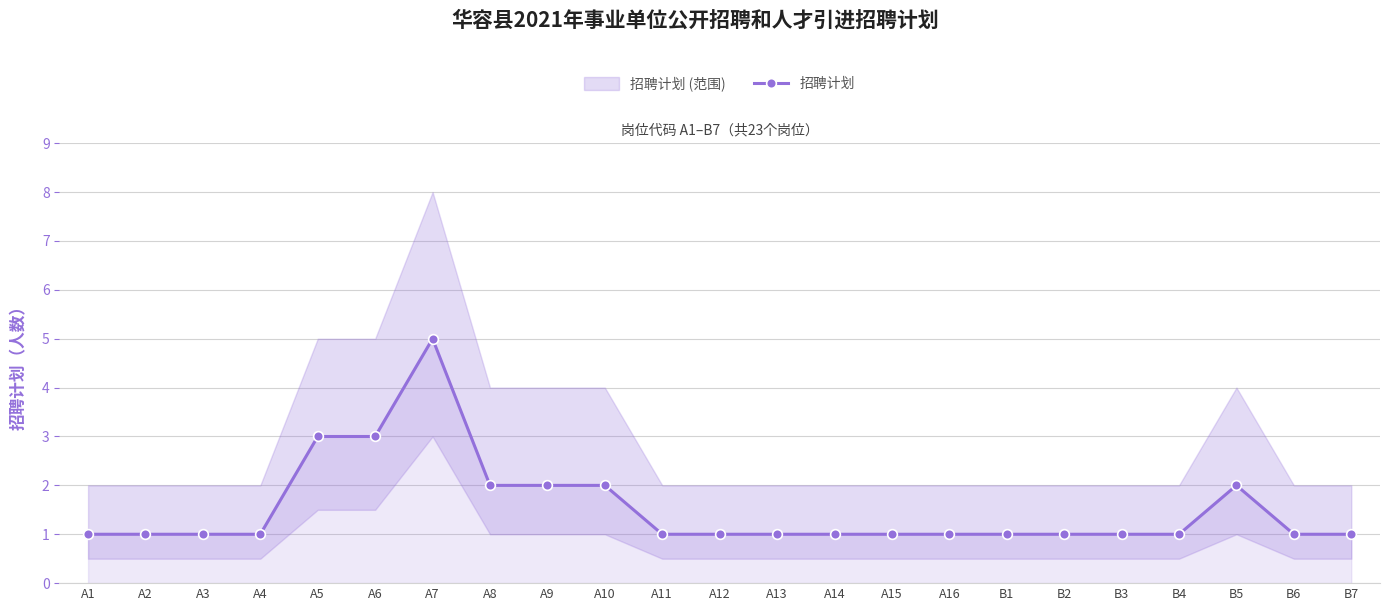

What is the maximum value shown in the chart?

5